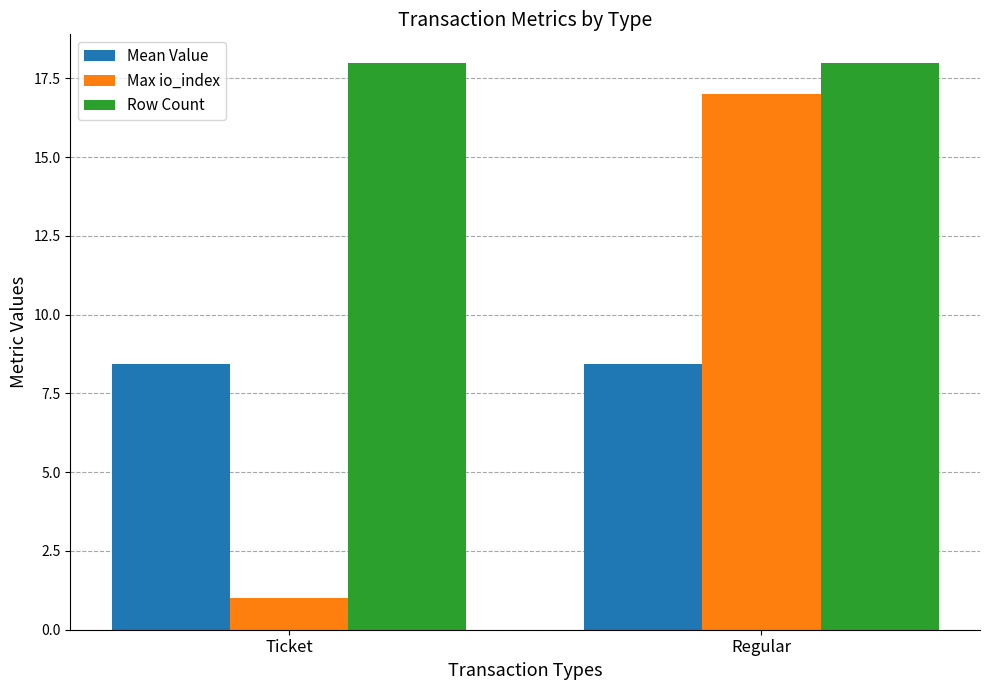

Rank the series at Regular from highest to lowest value.

Row Count, Max io_index, Mean Value